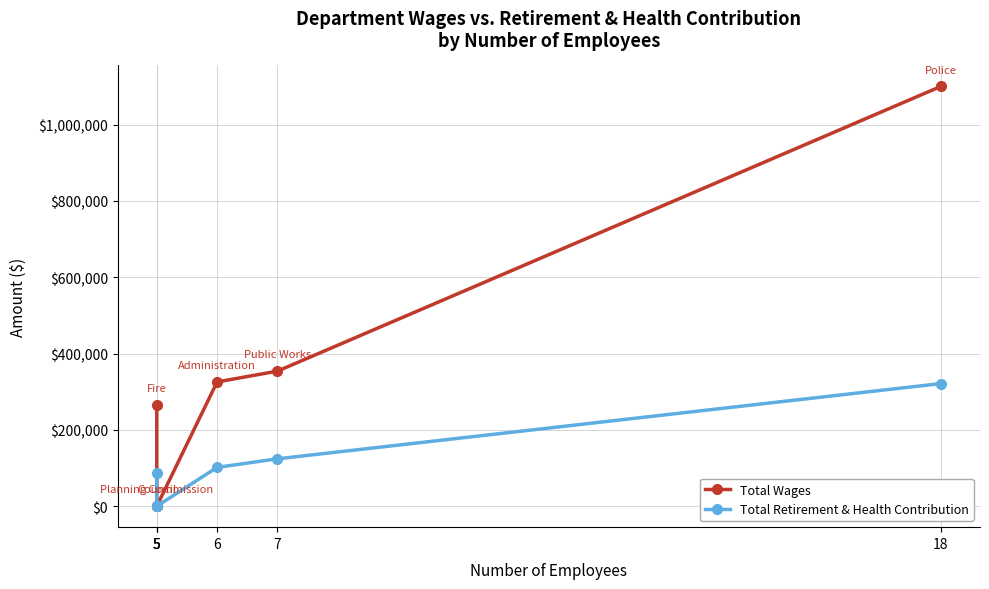

Which series has the largest total across all categories?

Total Wages